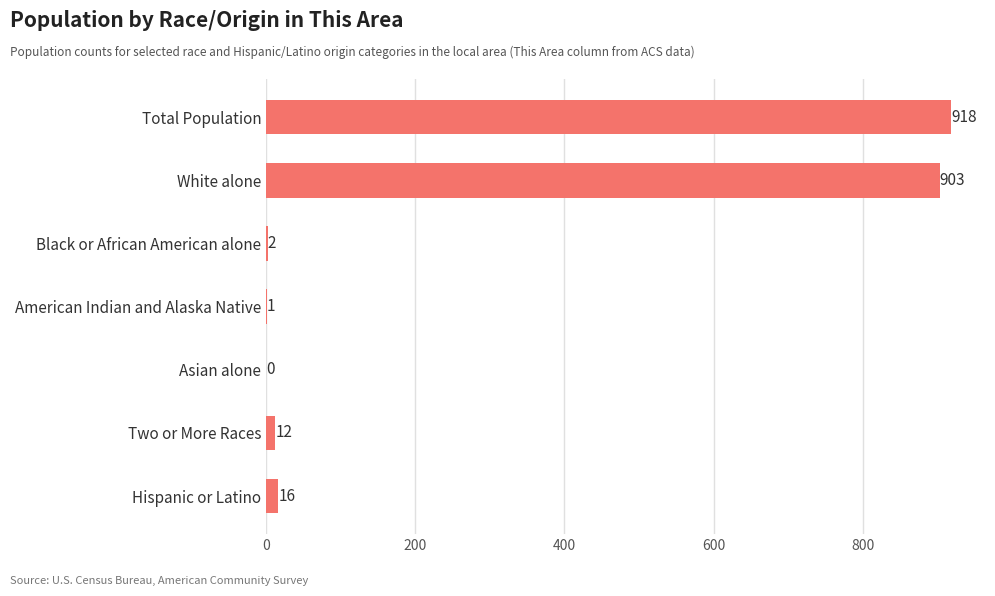

What is the average value?

265